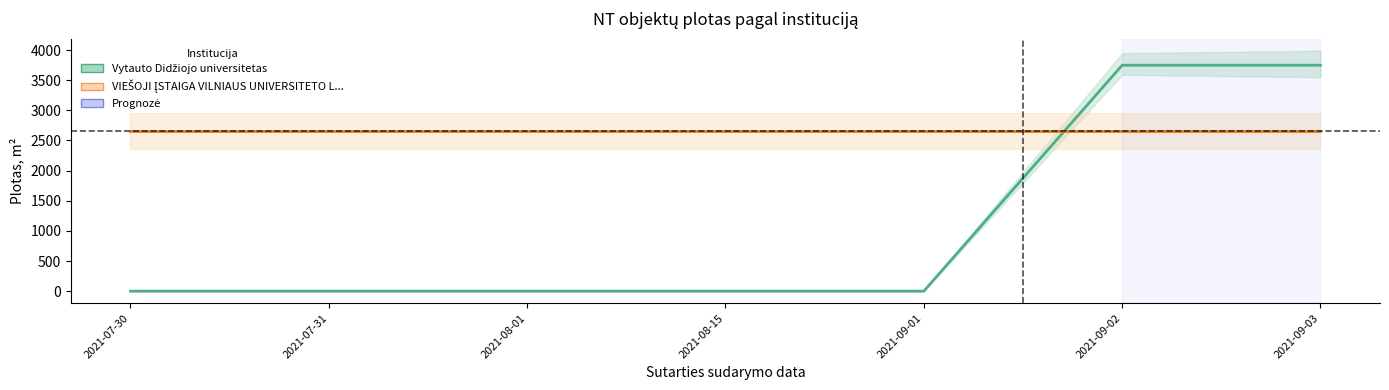

True or false: Vytauto Didžiojo universitetas has more than 0 interior local peaks.

False